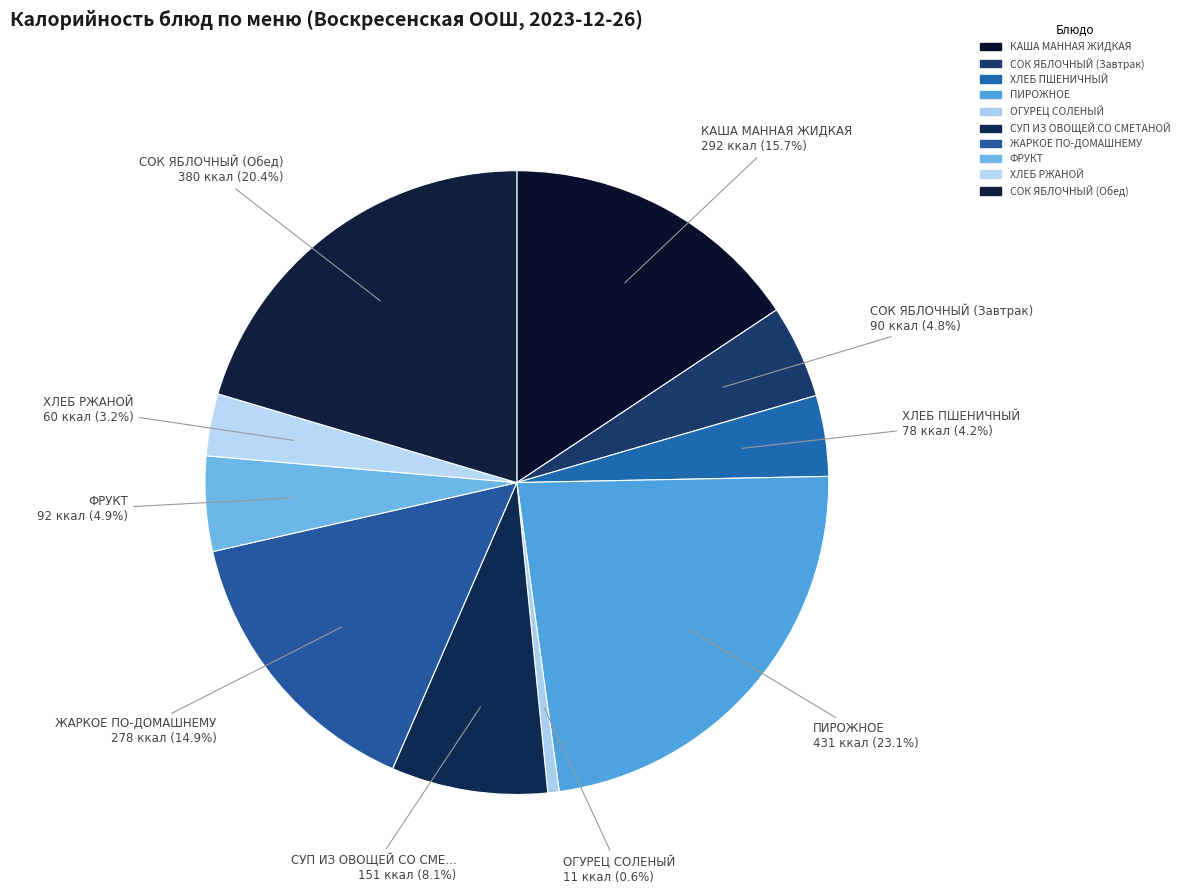

What is the largest slice in the pie chart?

ПИРОЖНОЕ